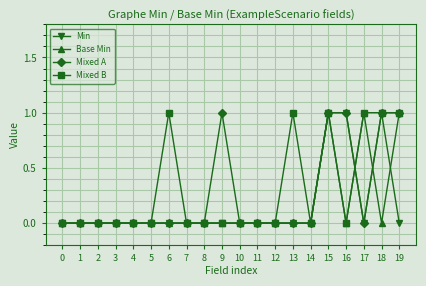

Reading right to left, what are all the values shown in this chart?

Min: 19=0	18=1	17=0	16=1	15=1	14=0	13=0	12=0	11=0	10=0	9=0	8=0	7=0	6=0	5=0	4=0	3=0	2=0	1=0	0=0
Base Min: 19=1	18=0	17=1	16=0	15=1	14=0	13=0	12=0	11=0	10=0	9=0	8=0	7=0	6=0	5=0	4=0	3=0	2=0	1=0	0=0
Mixed A: 19=1	18=1	17=0	16=1	15=1	14=0	13=0	12=0	11=0	10=0	9=1	8=0	7=0	6=0	5=0	4=0	3=0	2=0	1=0	0=0
Mixed B: 19=1	18=1	17=1	16=0	15=1	14=0	13=1	12=0	11=0	10=0	9=0	8=0	7=0	6=1	5=0	4=0	3=0	2=0	1=0	0=0